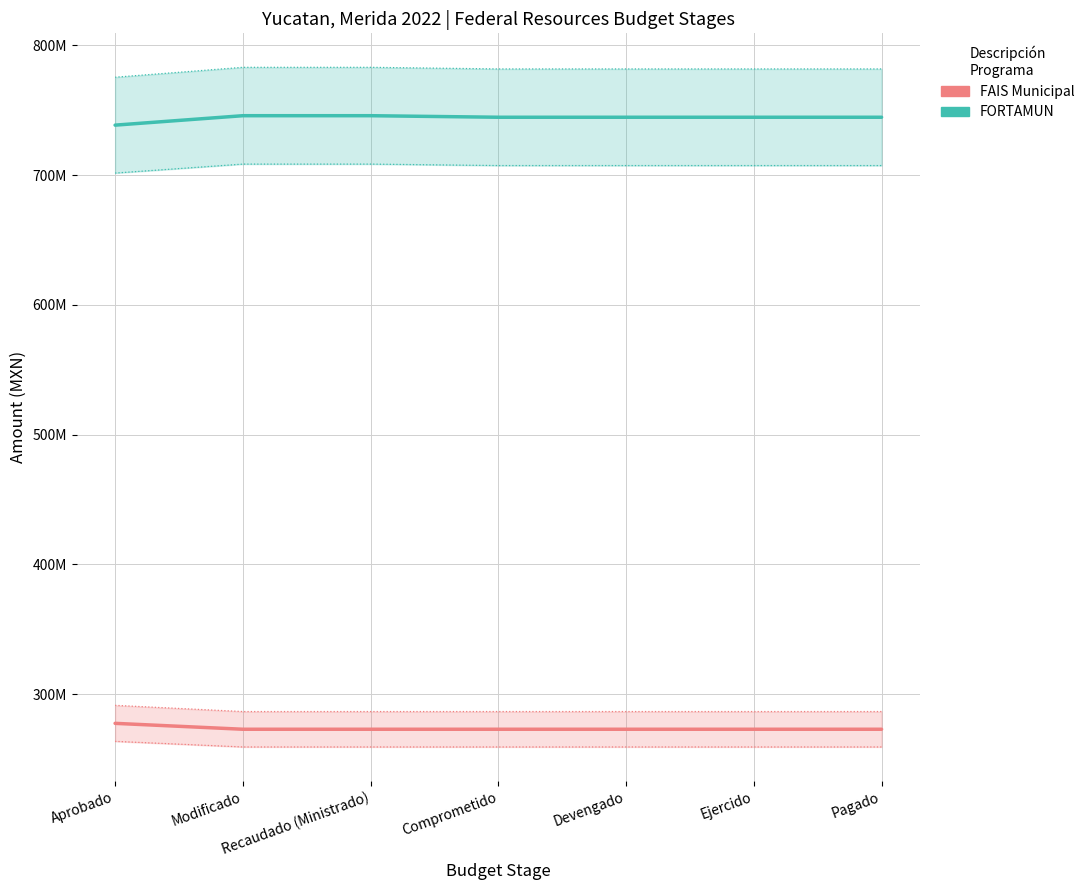

At which category is the sum across all series the highest?

Modificado